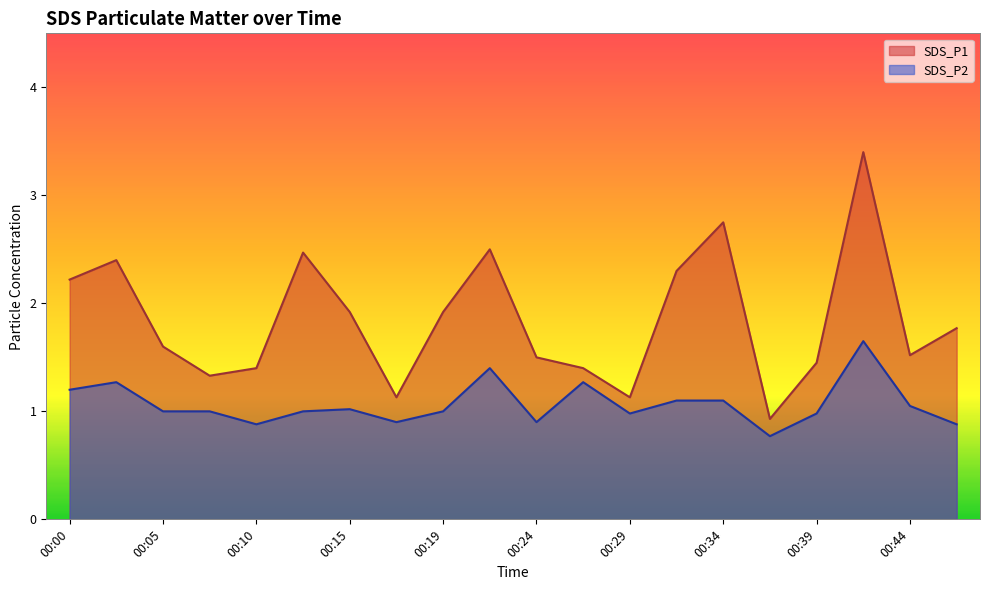

List the series in order of their peak value, highest first.

SDS_P1, SDS_P2